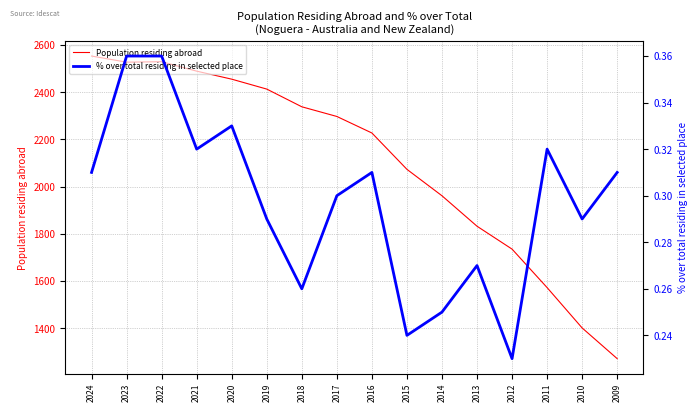

Count the number of categories in the chart.

16